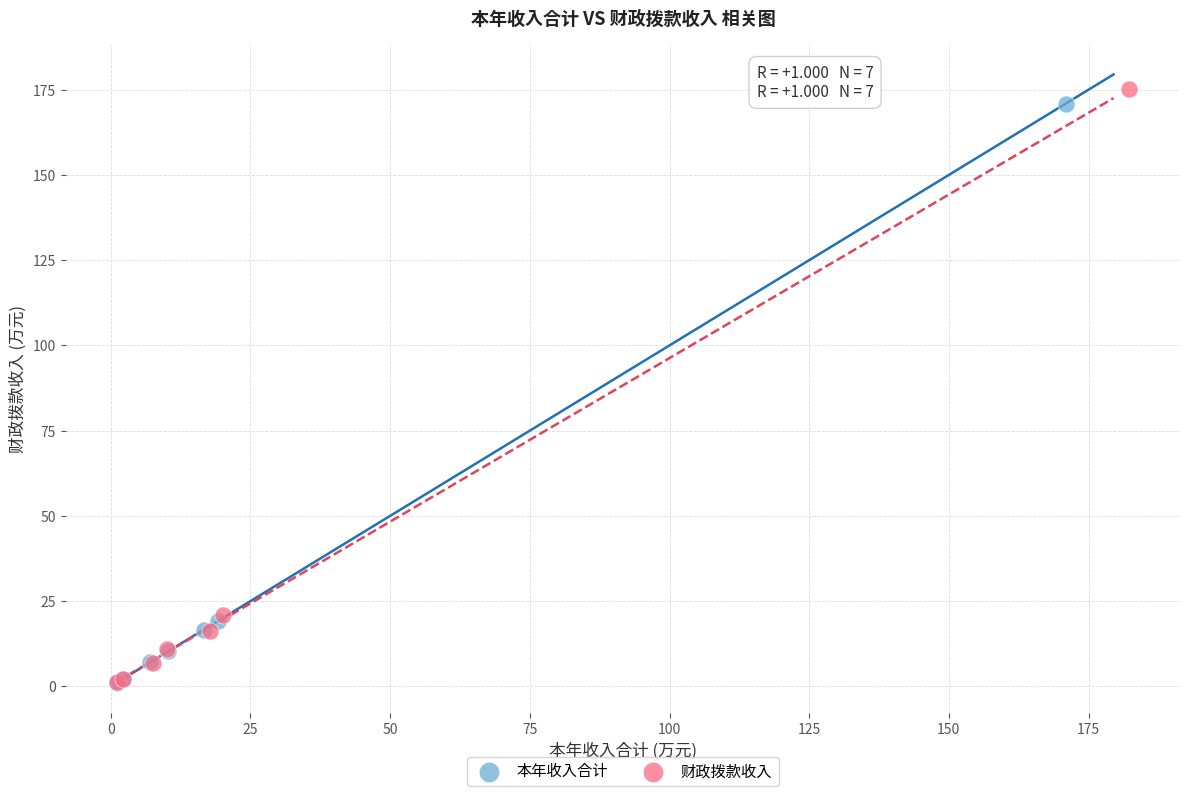

Which series has the largest Y range (max minus min)?

财政拨款收入